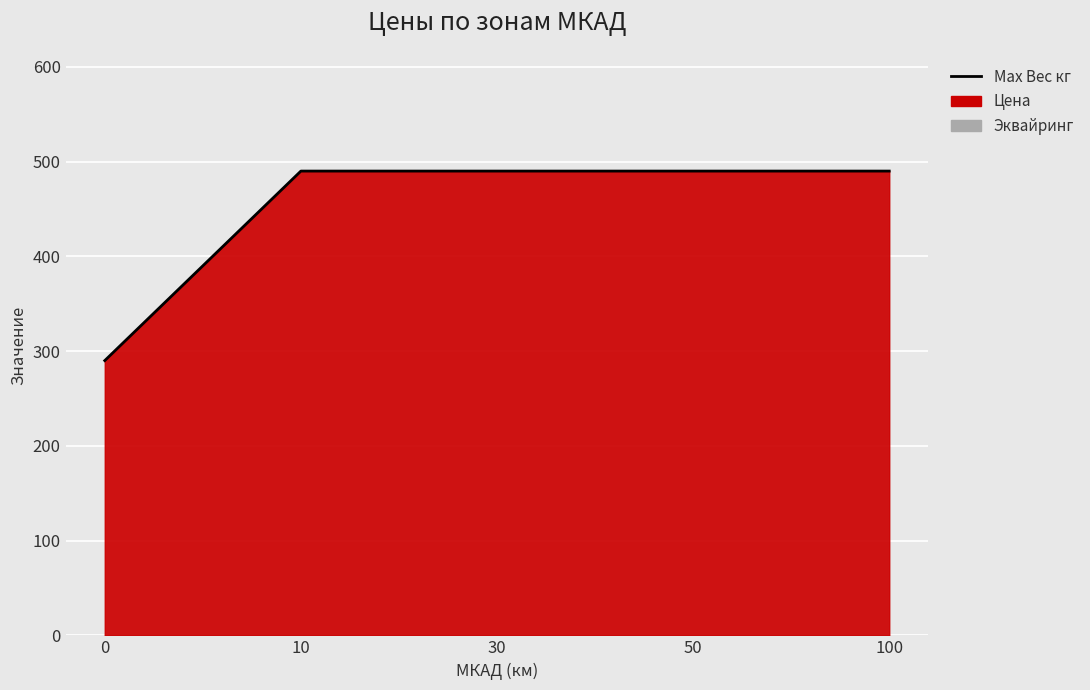

How many lines are shown in the chart?

1